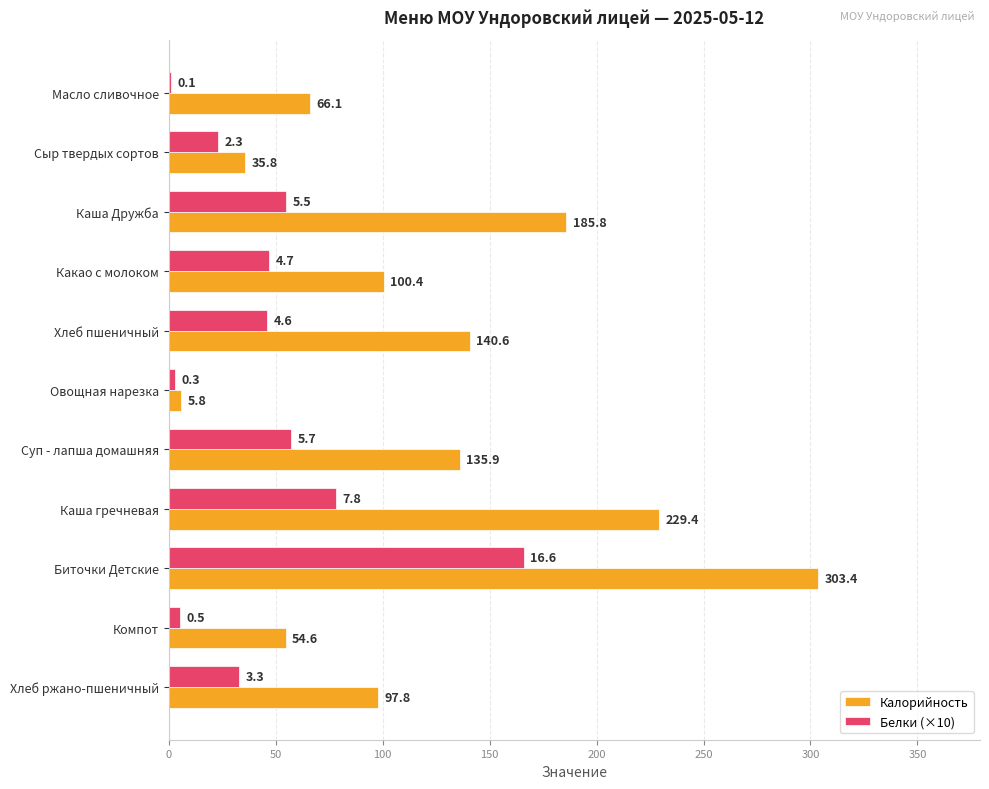

What value does the Белки (×10) series have at Биточки Детские?

166.0